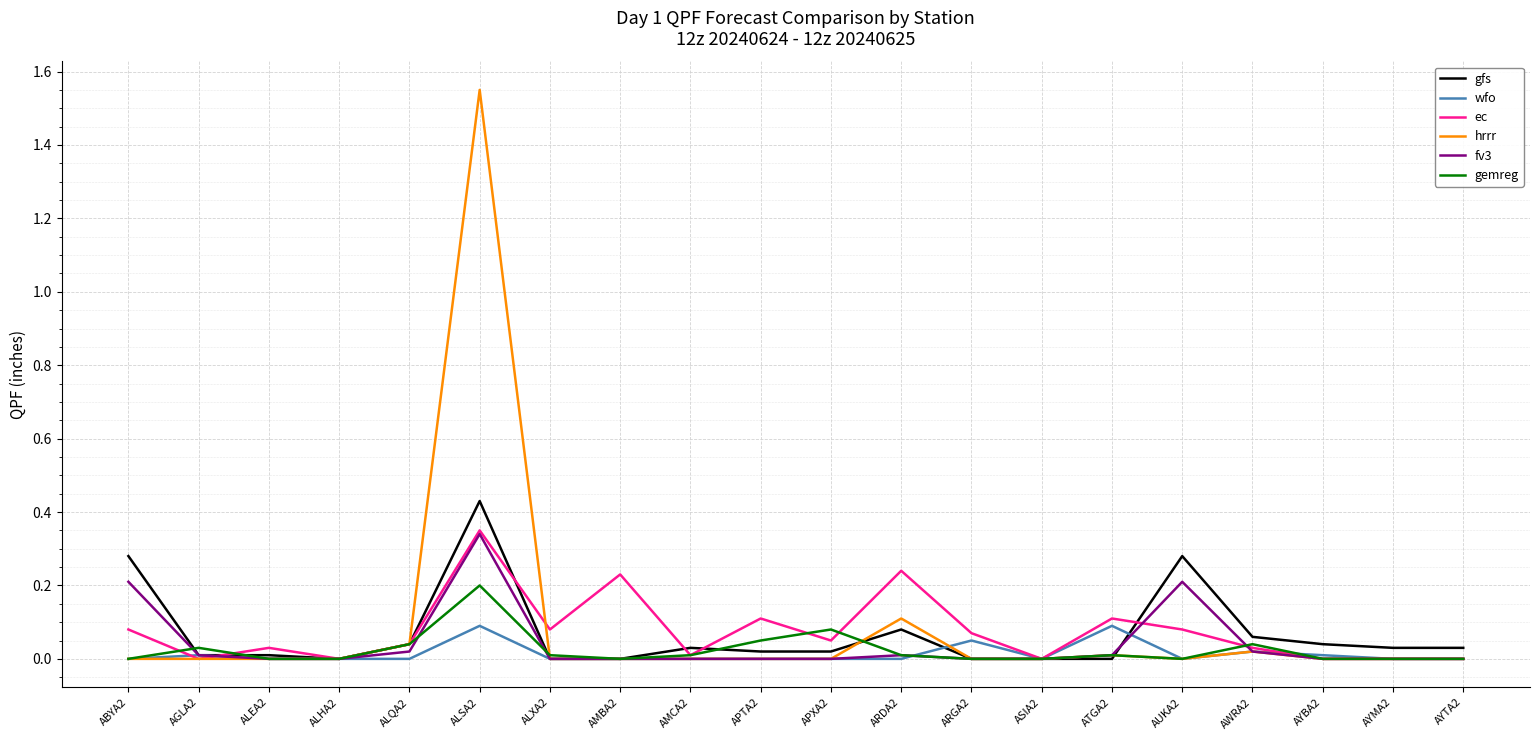

Which series has the widest spread of values?

hrrr